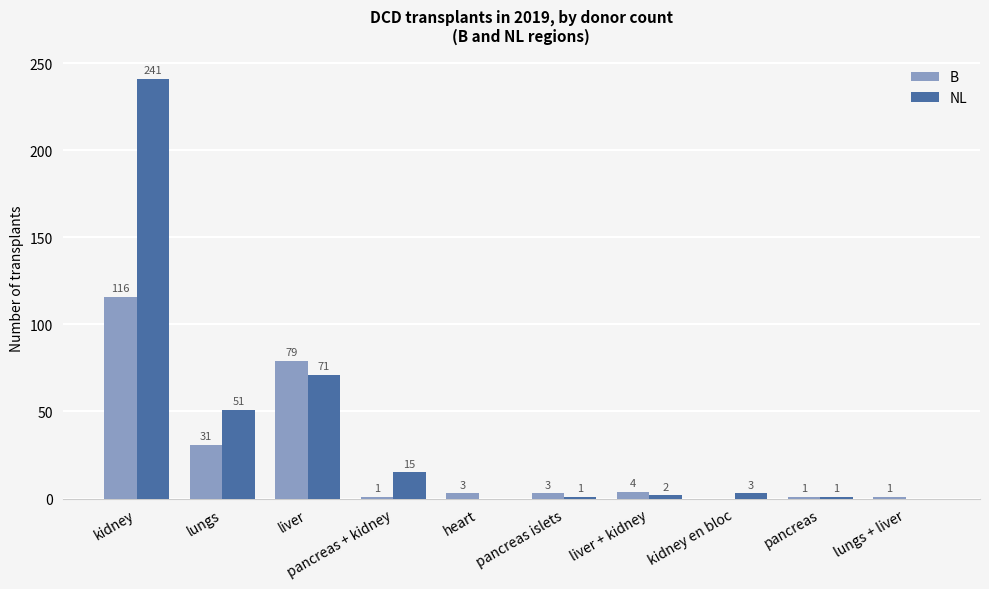

Where does the NL series first go above 3?

kidney